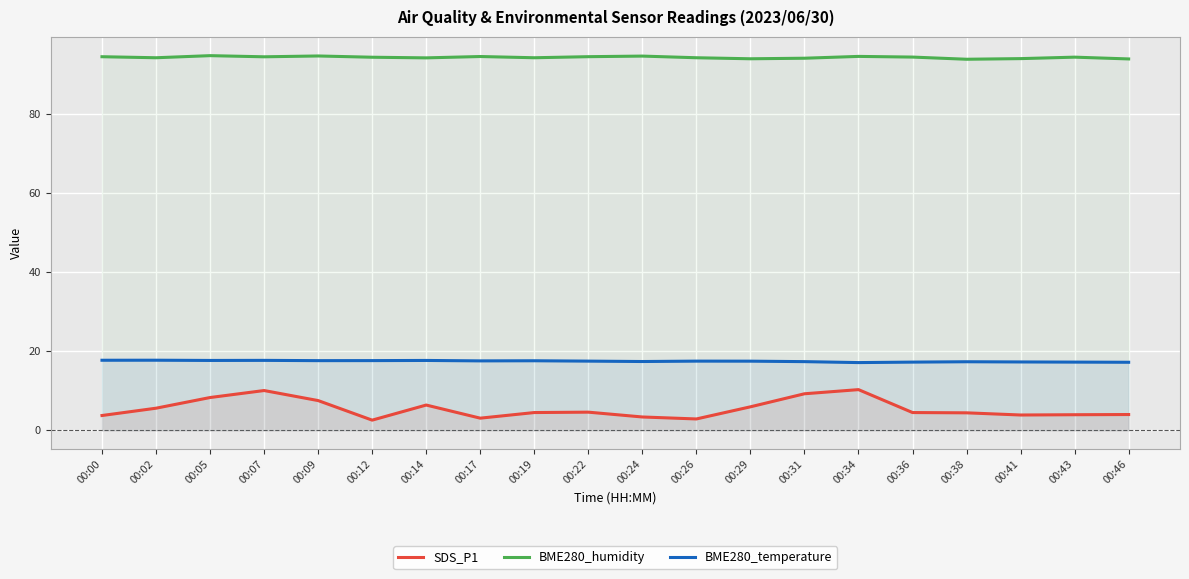

Which series has the largest total across all categories?

BME280_humidity